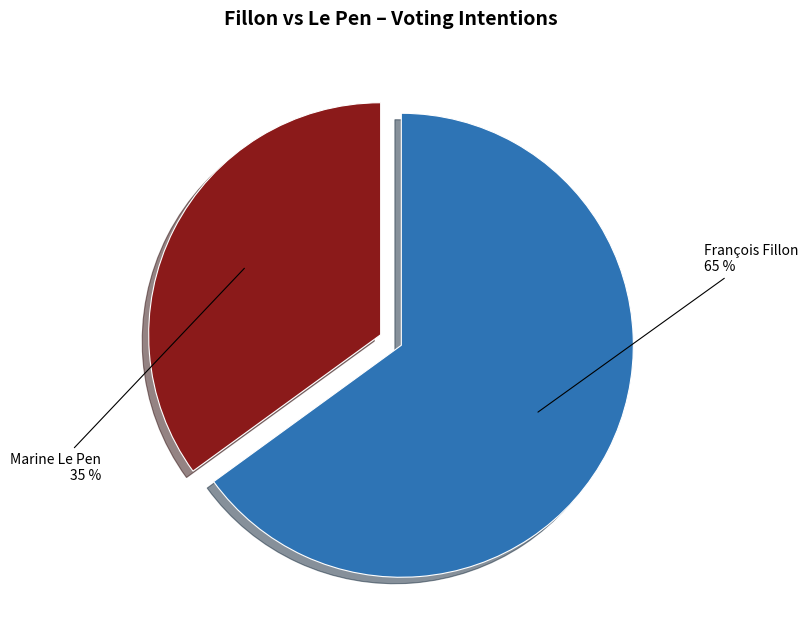

Rank the categories by value from lowest to highest.

Marine Le Pen, François Fillon